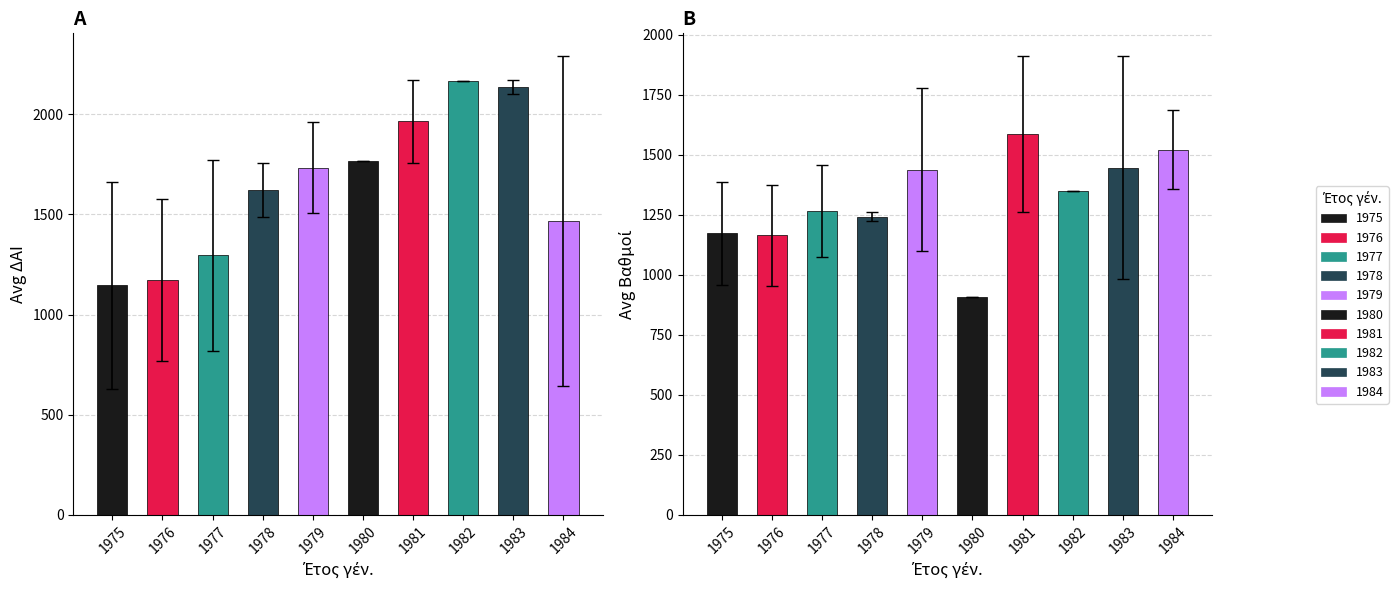

Are the bars grouped side by side (vs. stacked)?

Yes